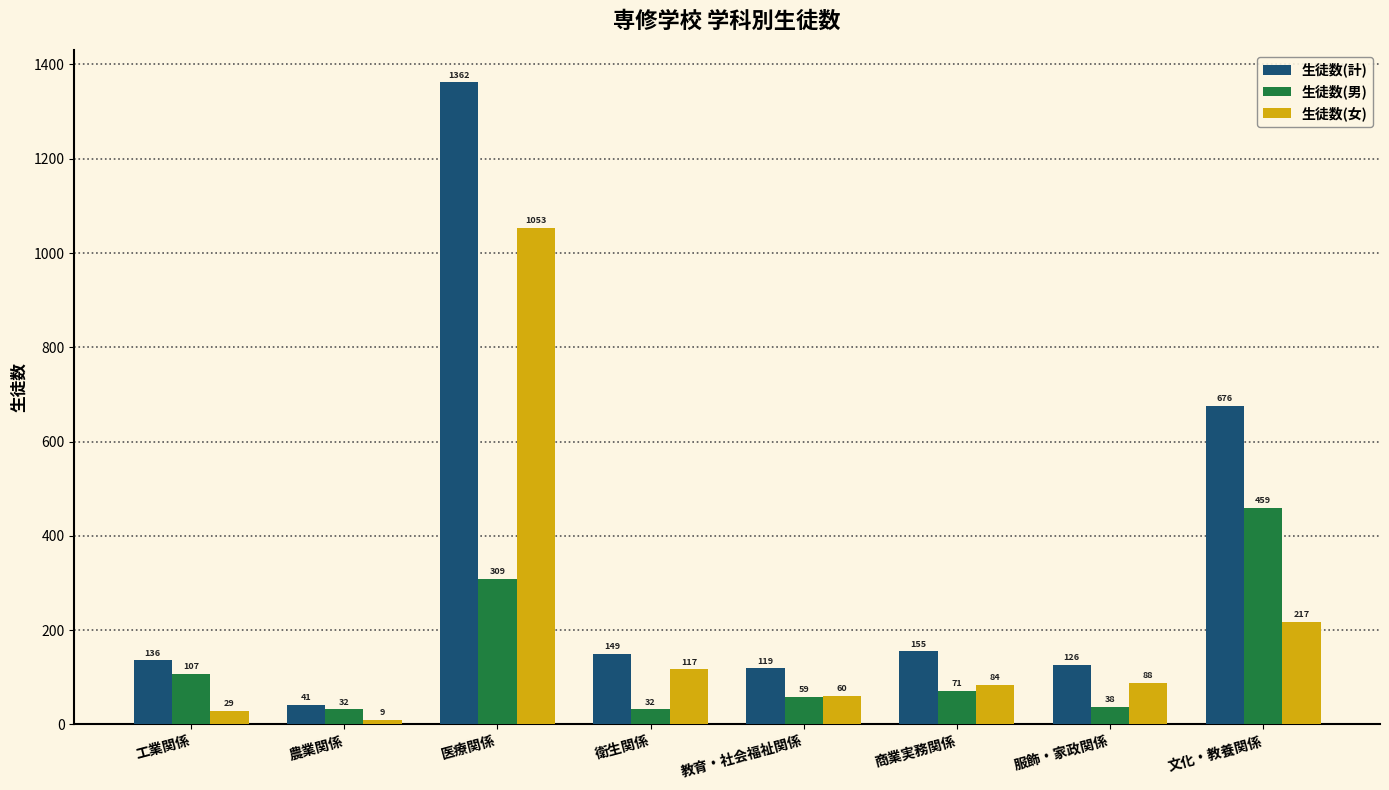

List the series in order of their overall mean, lowest first.

生徒数(男), 生徒数(女), 生徒数(計)